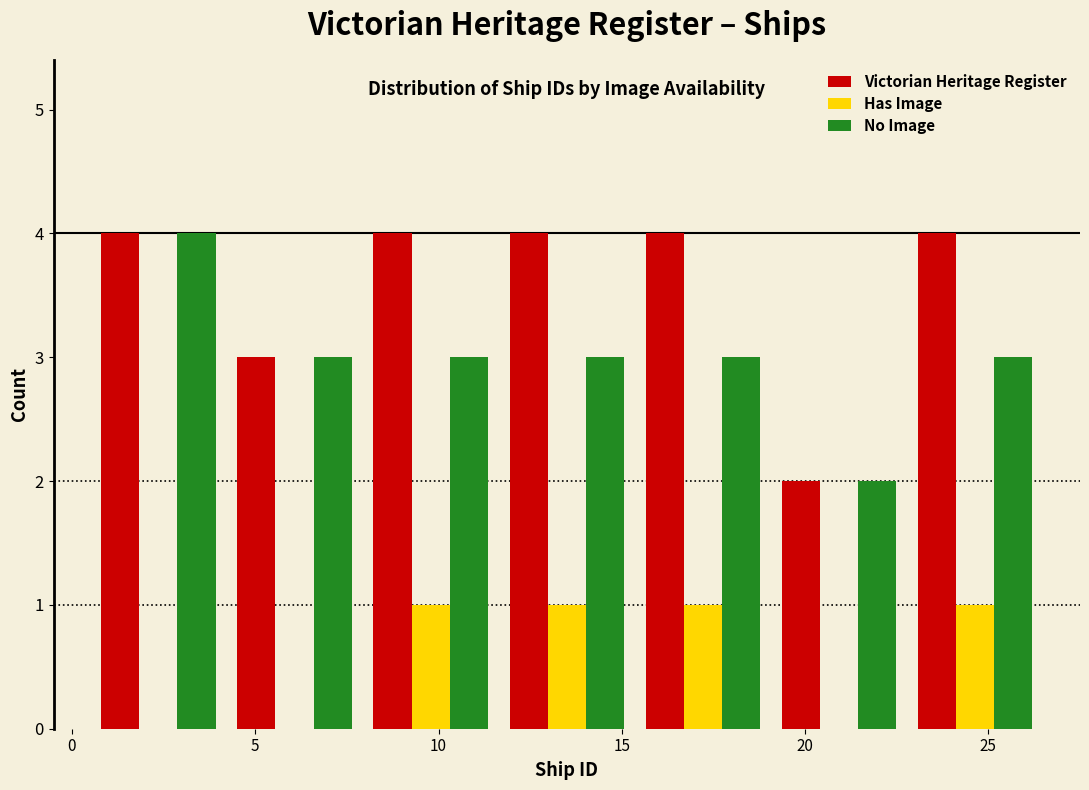

Reading left to right, transcribe this chart: for each range on the x-axis, give the height of each series' bar. Neither the bar edges nor the heights are printed on the chart, so give them approximately, as read against the axes.

0.5 to 4.0: Victorian Heritage Register=4	Has Image=0	No Image=4
4.0 to 8.0: Victorian Heritage Register=3	Has Image=0	No Image=3
8.0 to 11.5: Victorian Heritage Register=4	Has Image=1	No Image=3
11.5 to 15.5: Victorian Heritage Register=4	Has Image=1	No Image=3
15.5 to 19.0: Victorian Heritage Register=4	Has Image=1	No Image=3
19.0 to 23.0: Victorian Heritage Register=2	Has Image=0	No Image=2
23.0 to 26.5: Victorian Heritage Register=4	Has Image=1	No Image=3